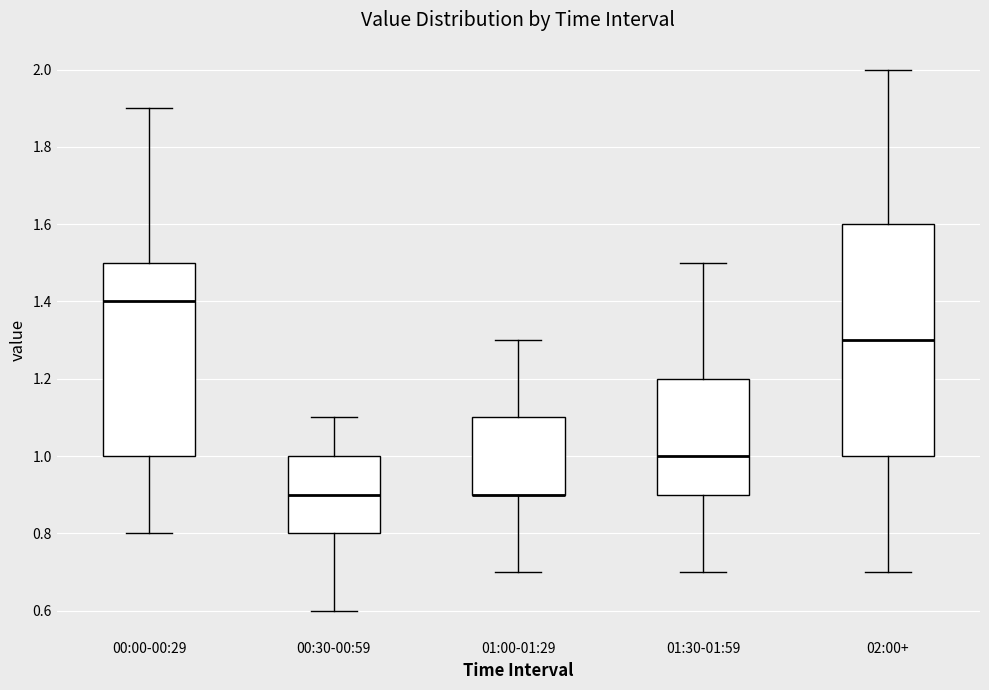

Reading left to right, read every box against the y-axis: the position of its median line, the range the box covers, and the ends of its whiskers. The values are not printed on the chart, so give them approximately, as read against the axis.

00:00-00:29: median 1.4, box 1.0 to 1.5, whiskers 0.8 to 1.9
00:30-00:59: median 0.9, box 0.8 to 1.0, whiskers 0.6 to 1.1
01:00-01:29: median 0.9 (drawn on the box's lower edge), box 0.9 to 1.1, whiskers 0.7 to 1.3
01:30-01:59: median 1.0, box 0.9 to 1.2, whiskers 0.7 to 1.5
02:00+: median 1.3, box 1.0 to 1.6, whiskers 0.7 to 2.0